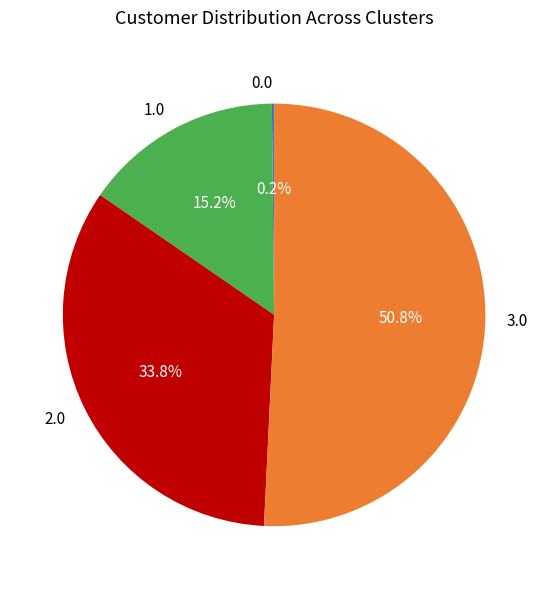

Is there any slice that represents more than half of the pie?

Yes